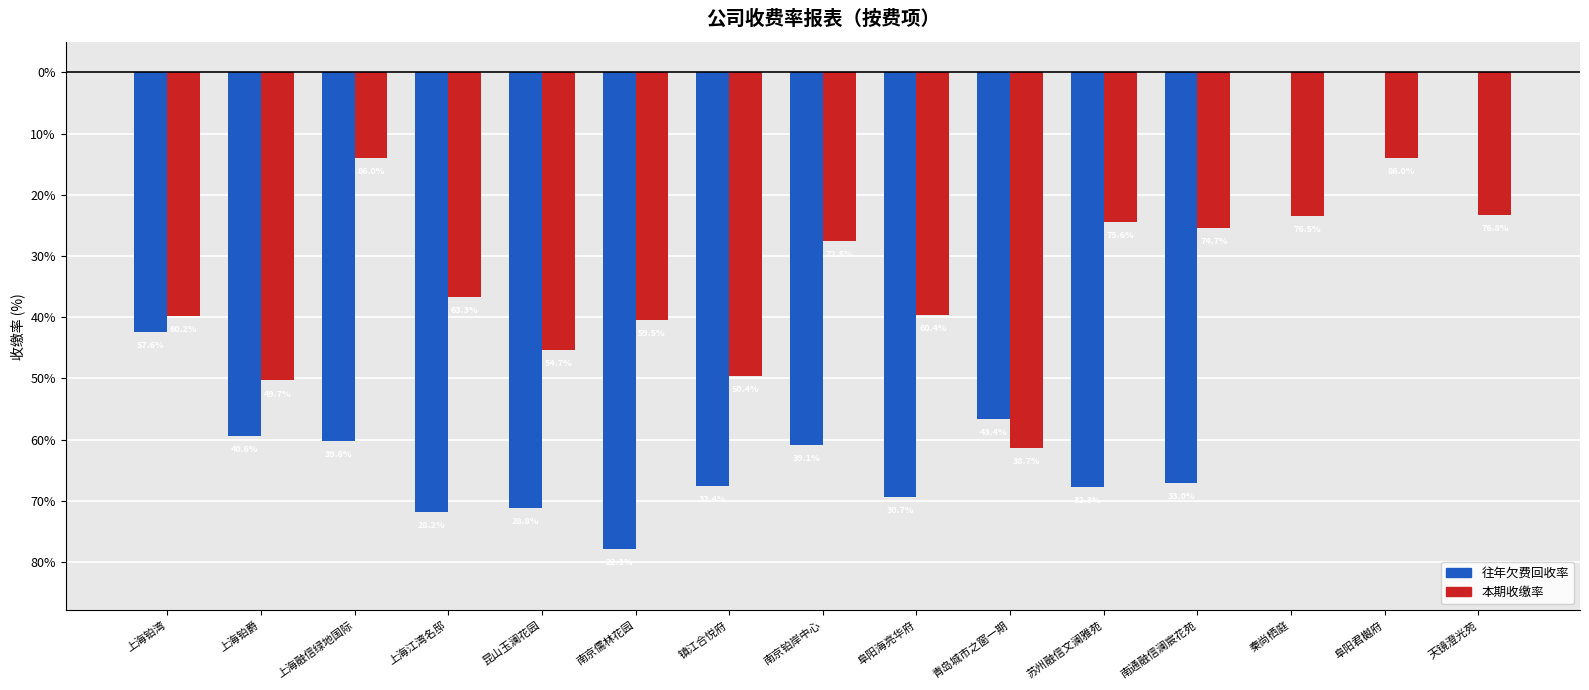

What are all the series names shown in the legend?

往年欠费回收率, 本期收缴率